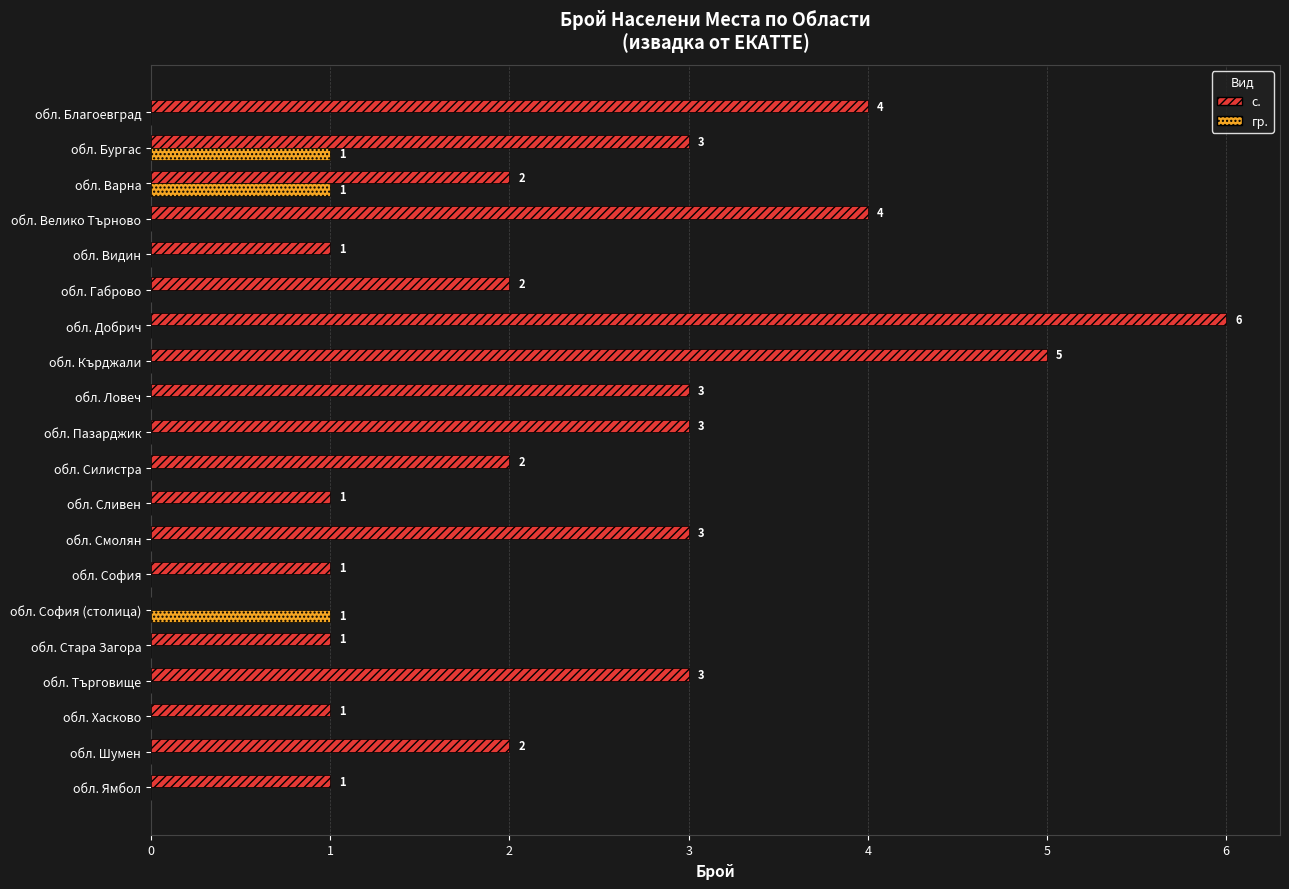

At which category is the sum across all series the highest?

обл. Добрич